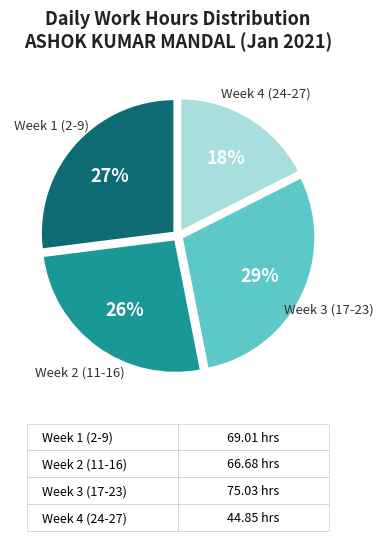

Is there a majority slice in this chart?

No